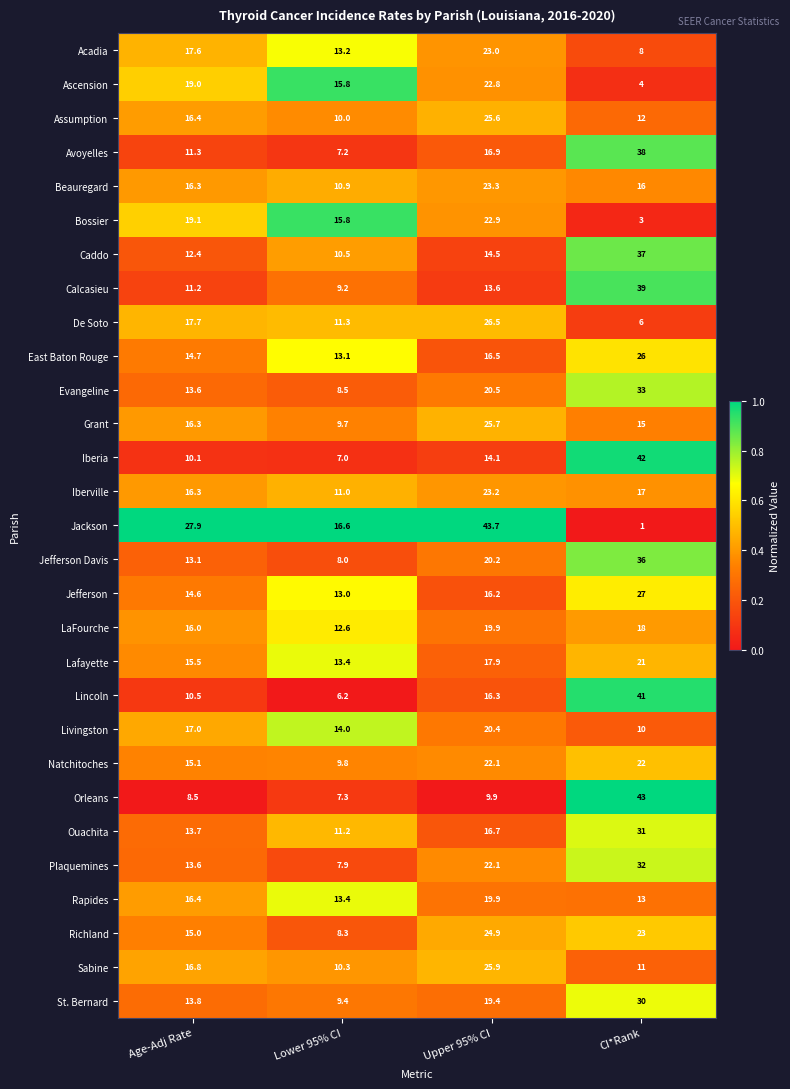

Which series has the largest total across all categories?

Jackson